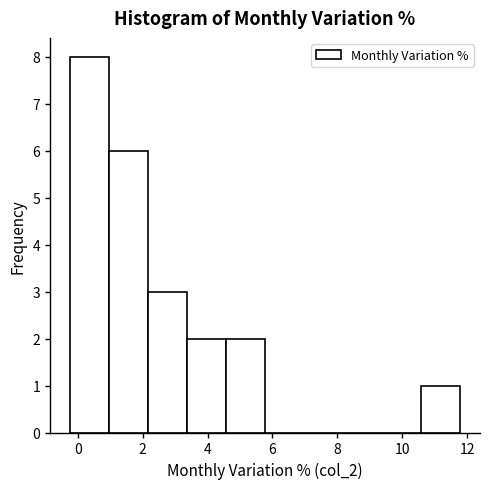

Which range on the x-axis has the tallest bar?

-0.2 to 1.0